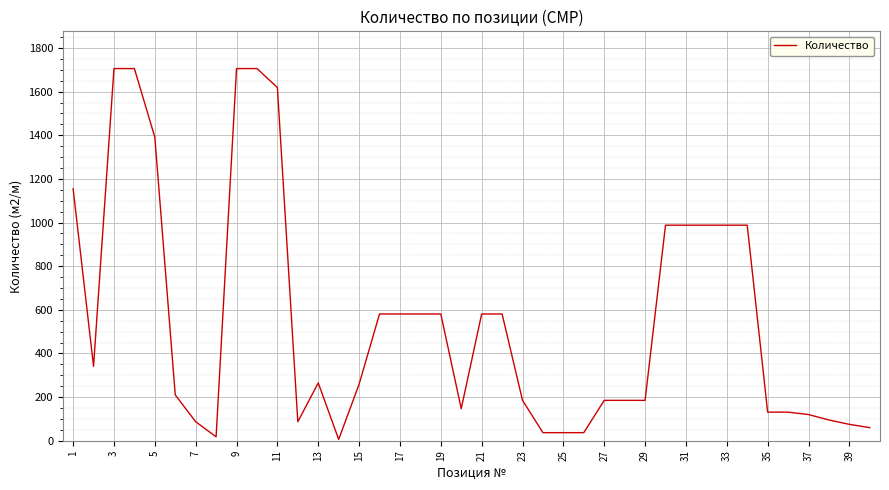

What is the difference between the maximum and minimum values?

1700